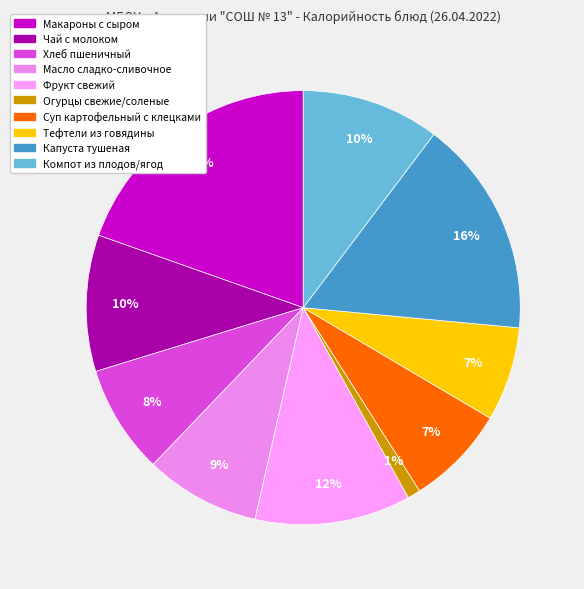

Rank the categories by value from lowest to highest.

Огурцы свежие/соленые, Тефтели из говядины, Суп картофельный с клецками, Хлеб пшеничный, Масло сладко-сливочное, Чай с молоком, Компот из плодов/ягод, Фрукт свежий, Капуста тушеная, Макароны с сыром